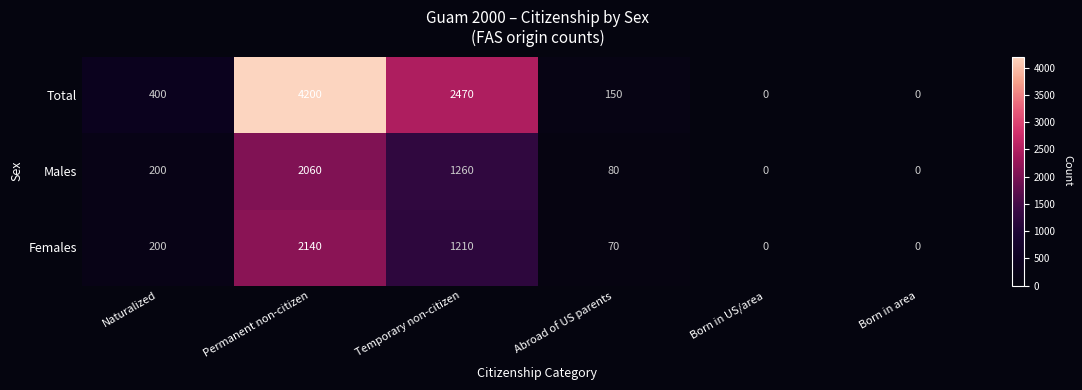

Reading left to right, list all the values displayed in this chart.

Total: Naturalized=400	Permanent non-citizen=4200	Temporary non-citizen=2470	Abroad of US parents=150	Born in US/area=0	Born in area=0
Males: Naturalized=200	Permanent non-citizen=2060	Temporary non-citizen=1260	Abroad of US parents=80	Born in US/area=0	Born in area=0
Females: Naturalized=200	Permanent non-citizen=2140	Temporary non-citizen=1210	Abroad of US parents=70	Born in US/area=0	Born in area=0